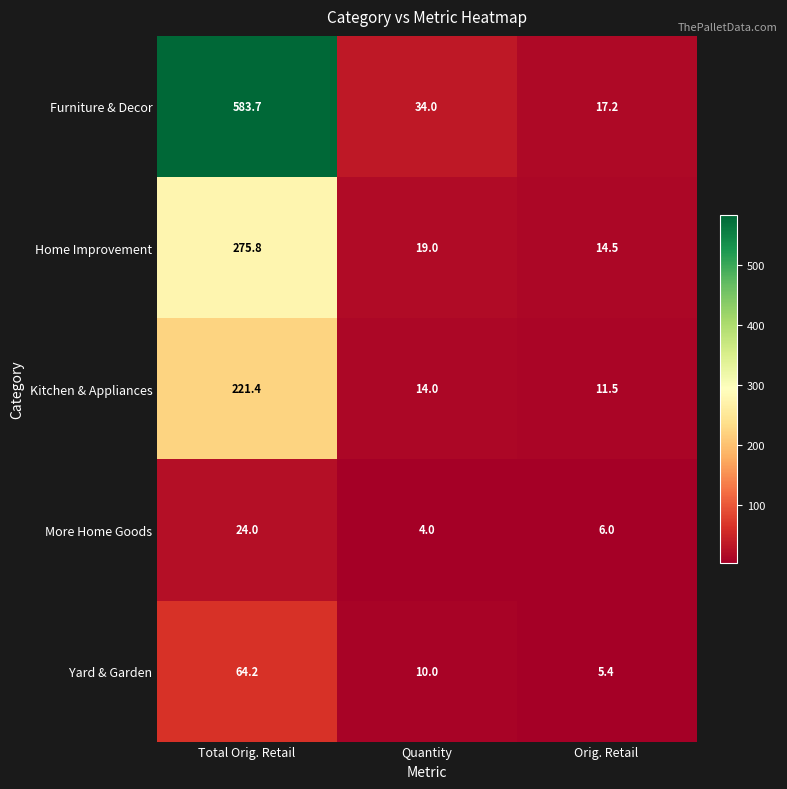

Is the value of Kitchen & Appliances at Total Orig. Retail greater than the value of Furniture & Decor at Quantity?

Yes